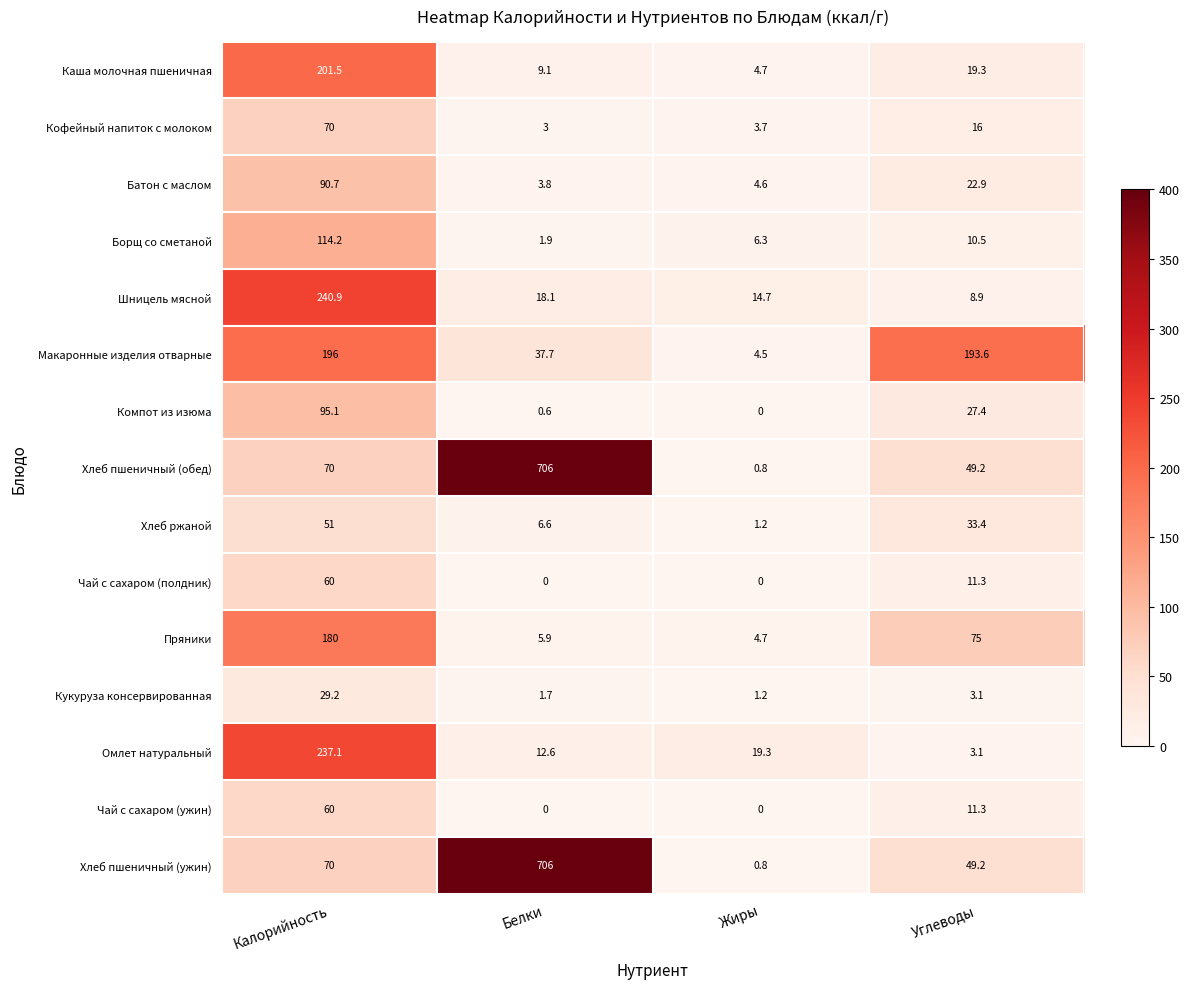

How many data points does each series have?

4